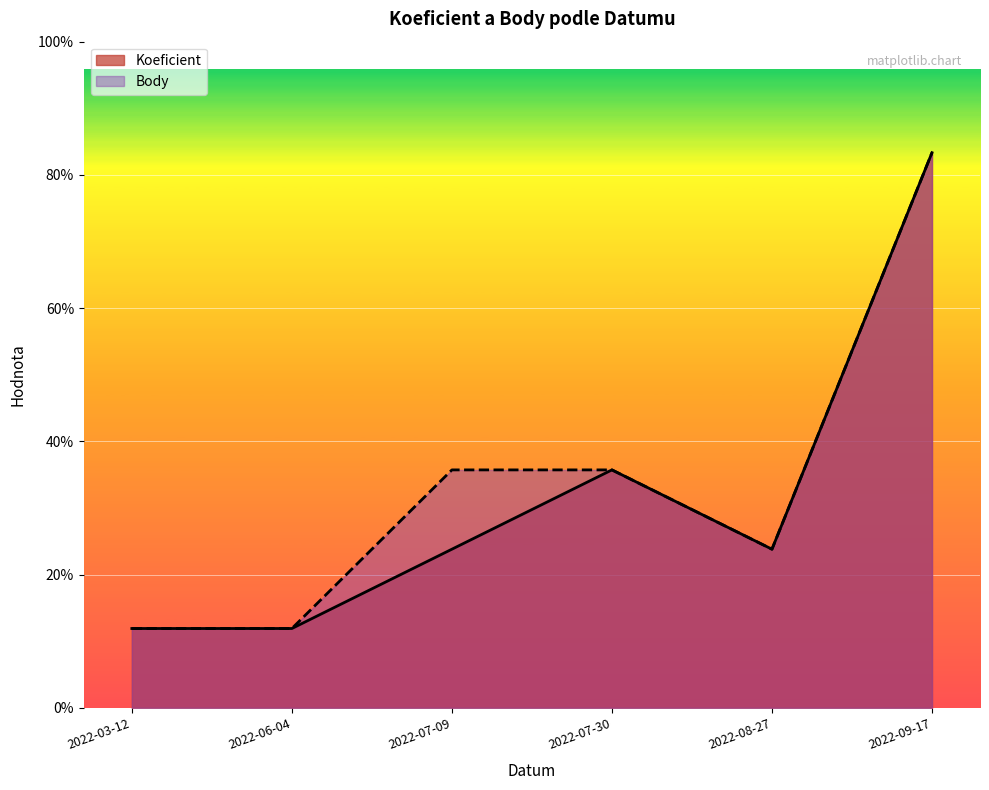

Which series has the largest range (max minus min)?

Koeficient